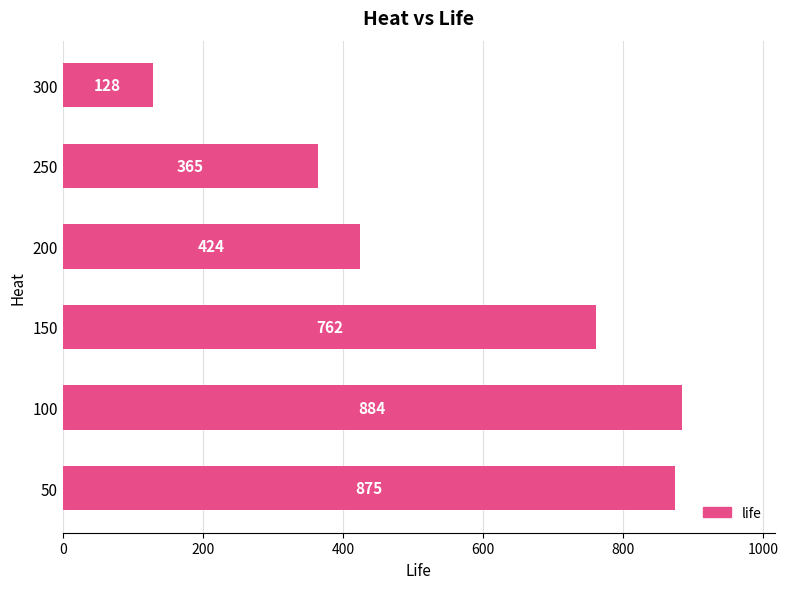

Which category has the highest value across all series?

100